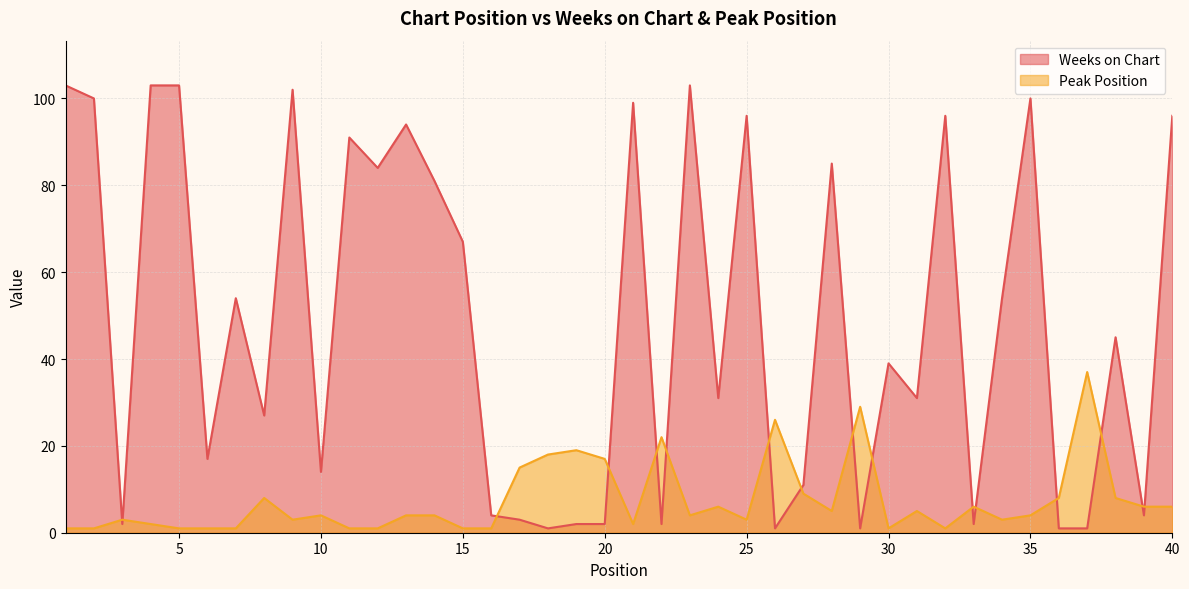

Which has a higher value, 4 or 38?

4